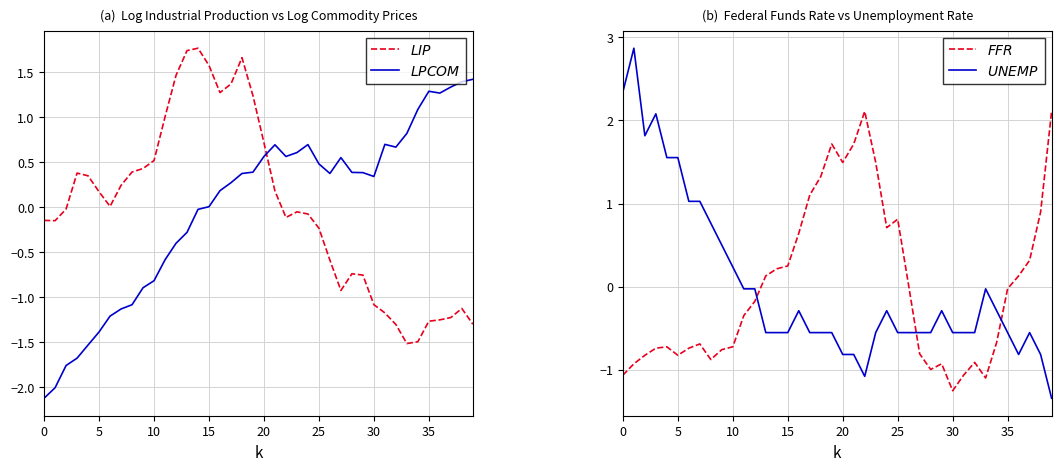

Between 26 and 32, which series saw the biggest shift?

$FFR$